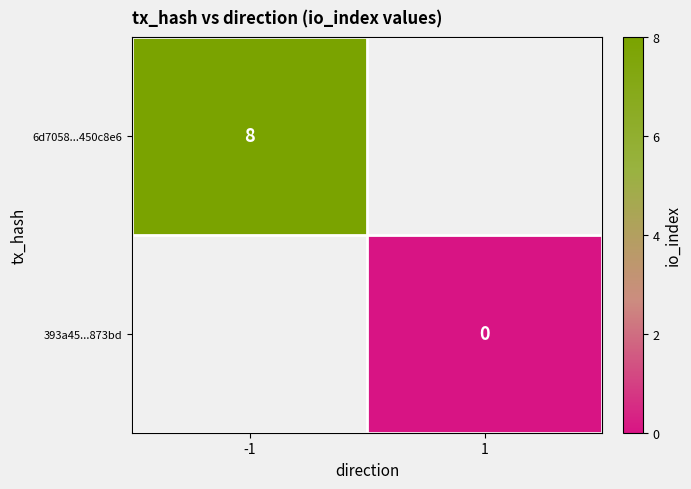

True or false: 6d7058...450c8e6 has a value of 13.8 at -1.

False